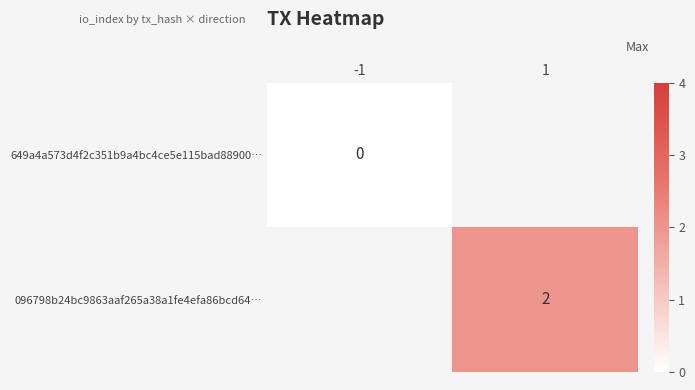

Is the value of 096798b24bc9863aaf265a38a1fe4efa86bcd64… at 1 greater than the value of 649a4a573d4f2c351b9a4bc4ce5e115bad88900… at -1?

Yes